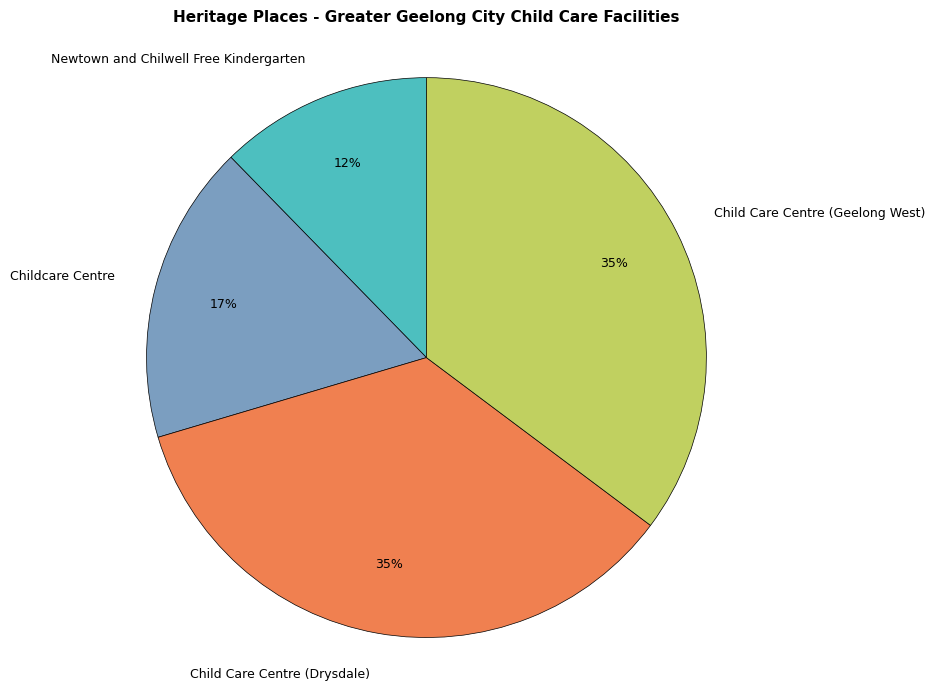

What is the ratio of the value at Childcare Centre to the value at Child Care Centre (Drysdale)?

0.5